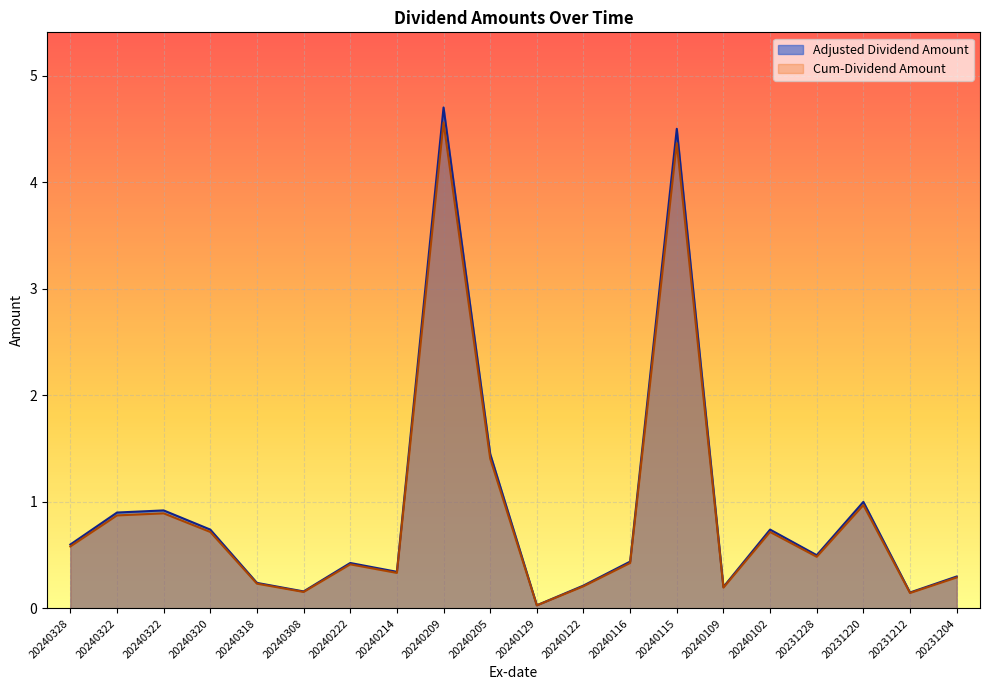

How many categories are shown in the chart?

20